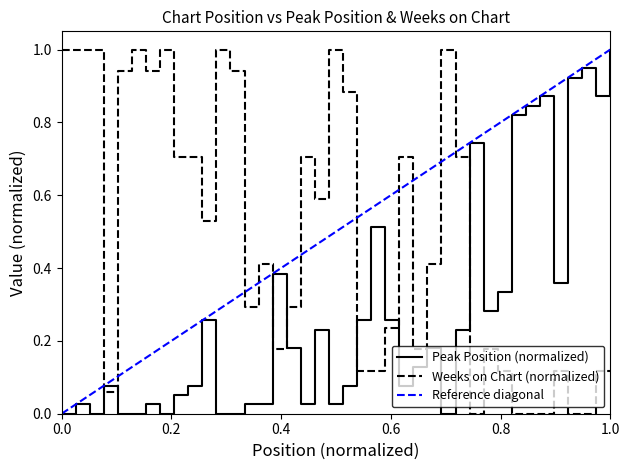

Which category has the highest value in the Peak Position (normalized) series?

1.0